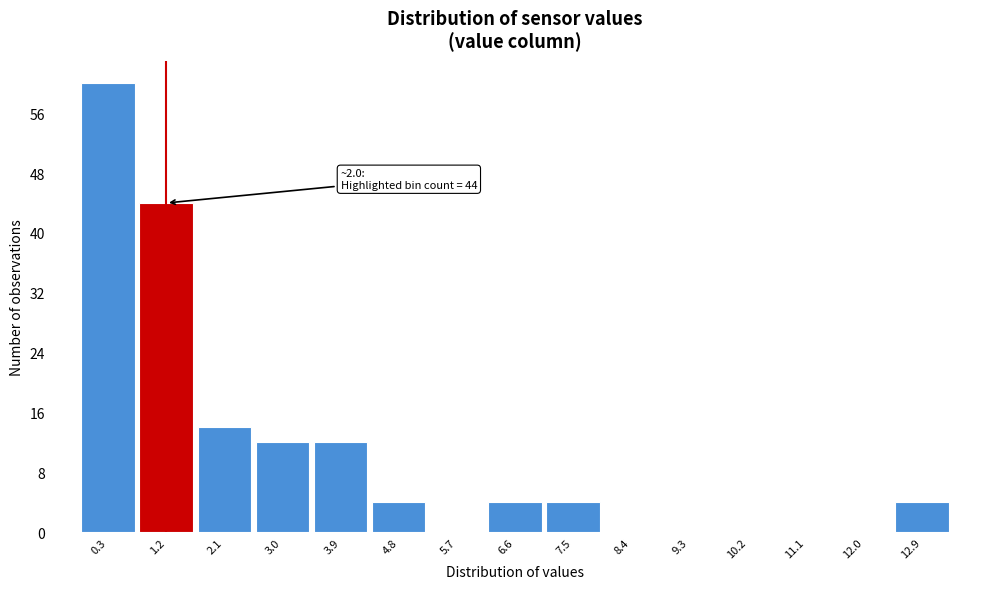

Reading right to left, list all the values displayed in this chart.

12.9=4	12.0=0	11.1=0	10.2=0	9.3=0	8.4=0	7.5=4	6.6=4	5.7=0	4.8=4	3.9=12	3.0=12	2.1=14	1.2=44	0.3=60